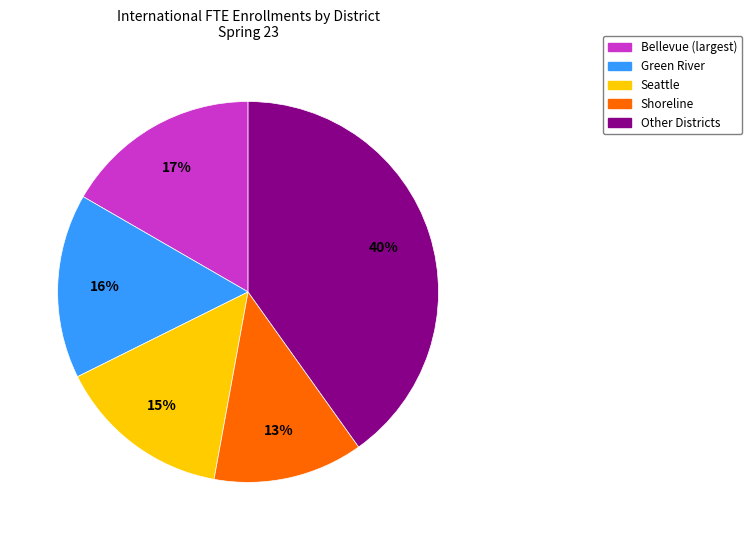

Is there a majority slice in this chart?

No